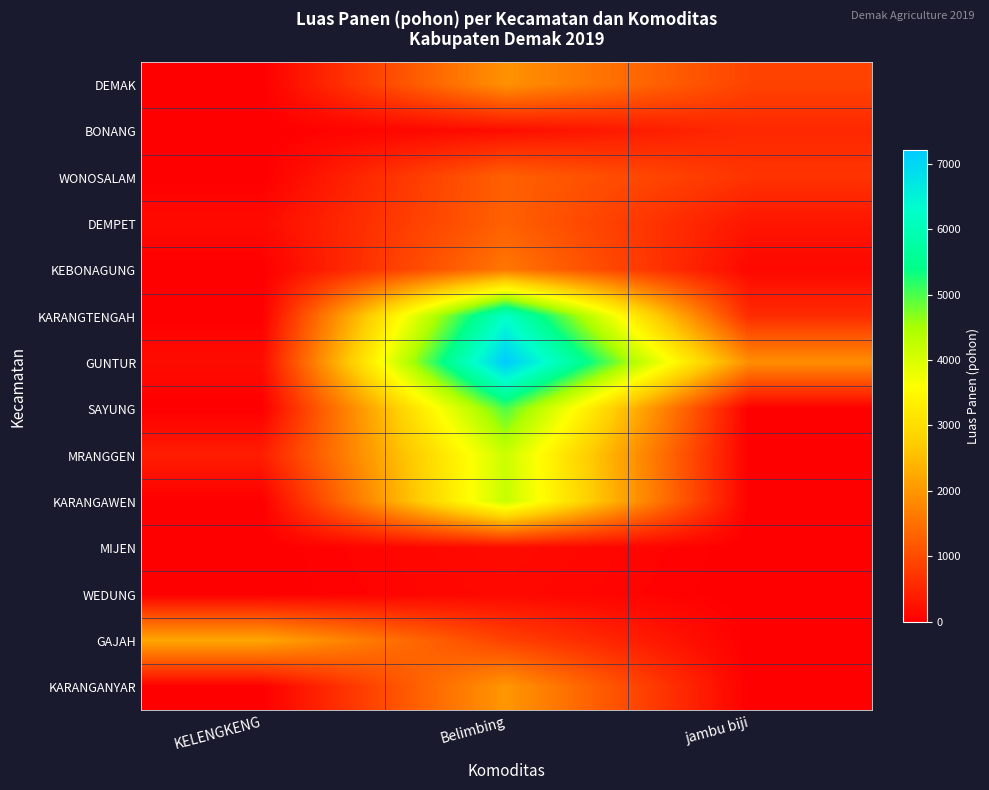

Which series has the largest total across all categories?

GUNTUR